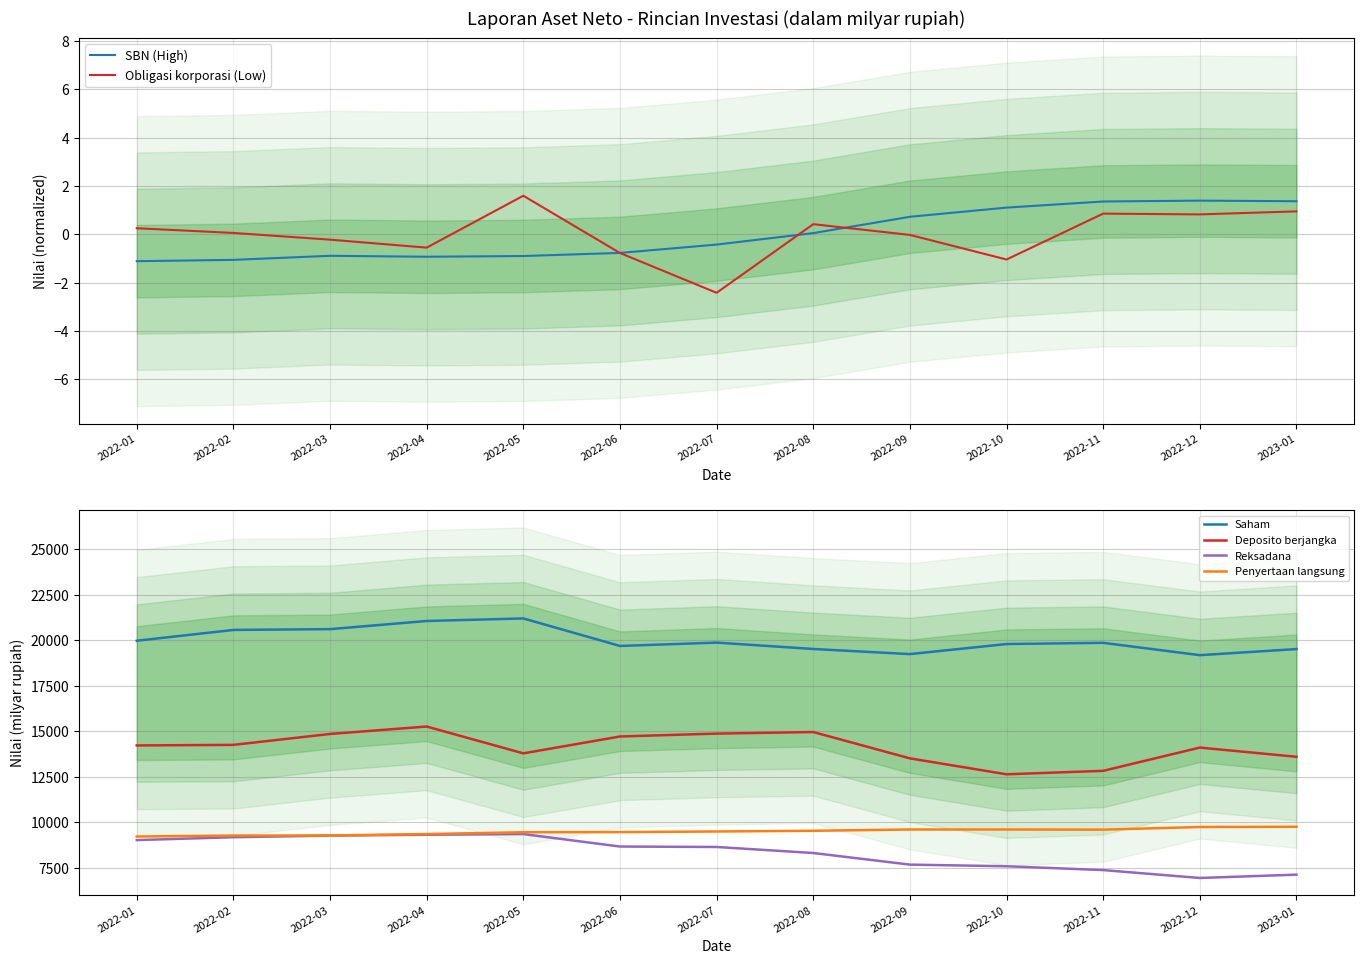

True or false: Reksadana and Saham intersect in this chart.

False